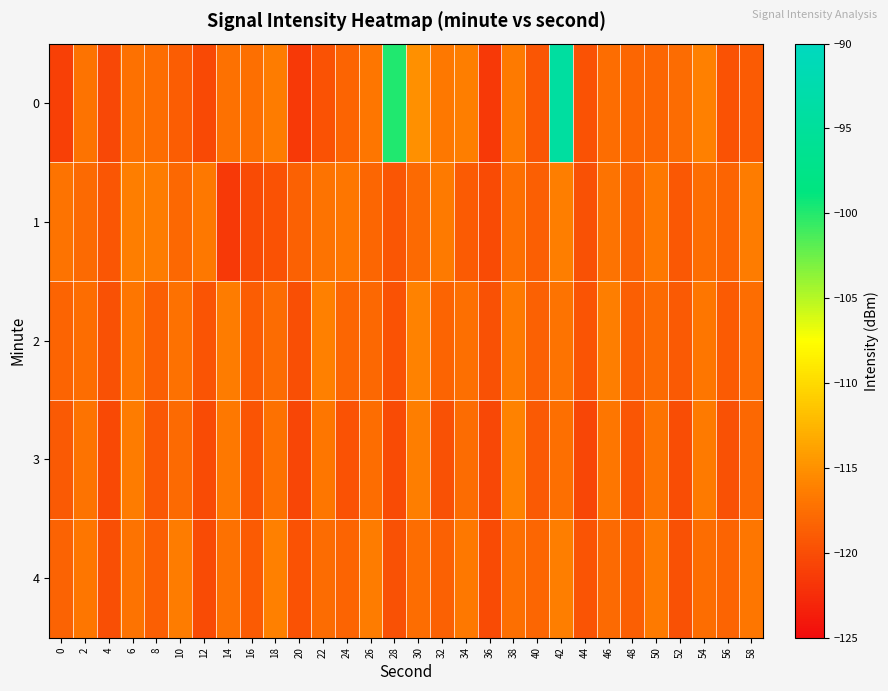

Rank the series by their maximum value, from lowest to highest.

1, 4, 2, 3, 0